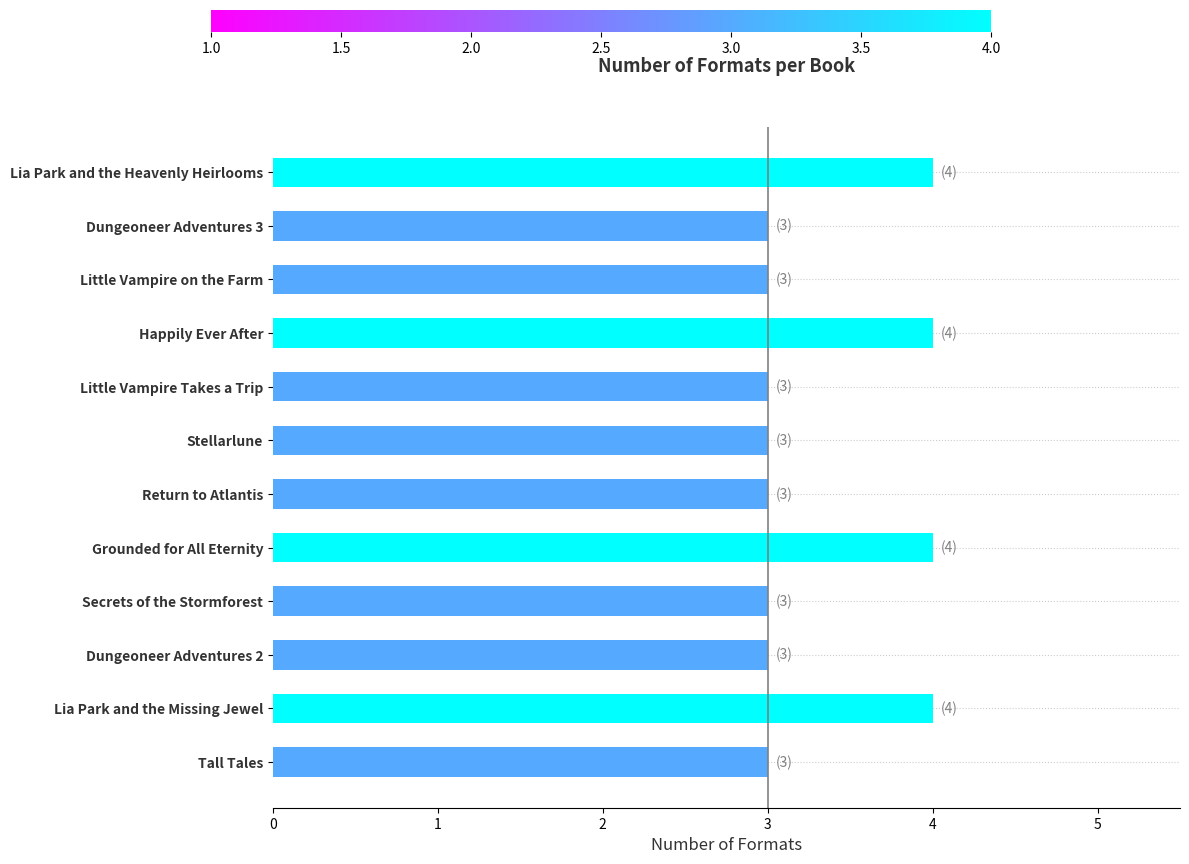

Is it true that the value at Dungeoneer Adventures 2 is 5?

False